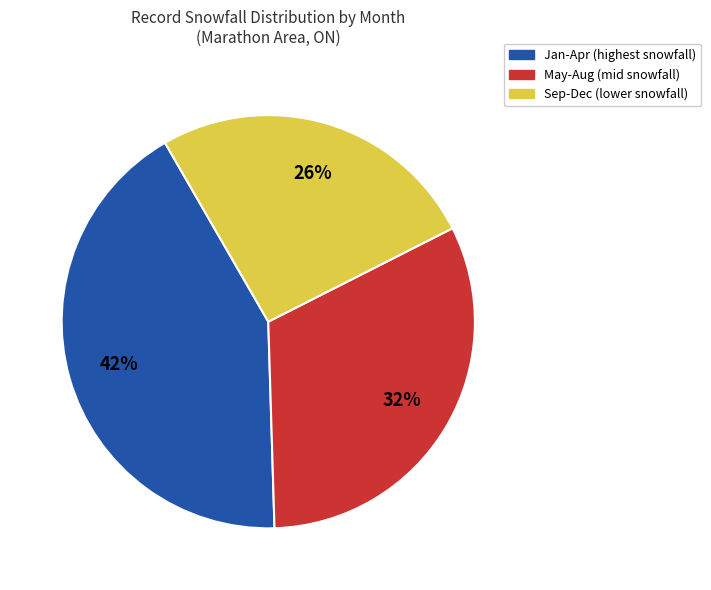

Is there a majority slice in this chart?

No